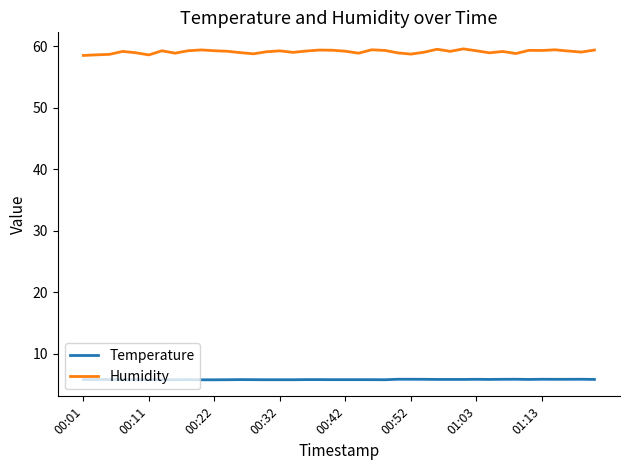

How many lines are shown in the chart?

2